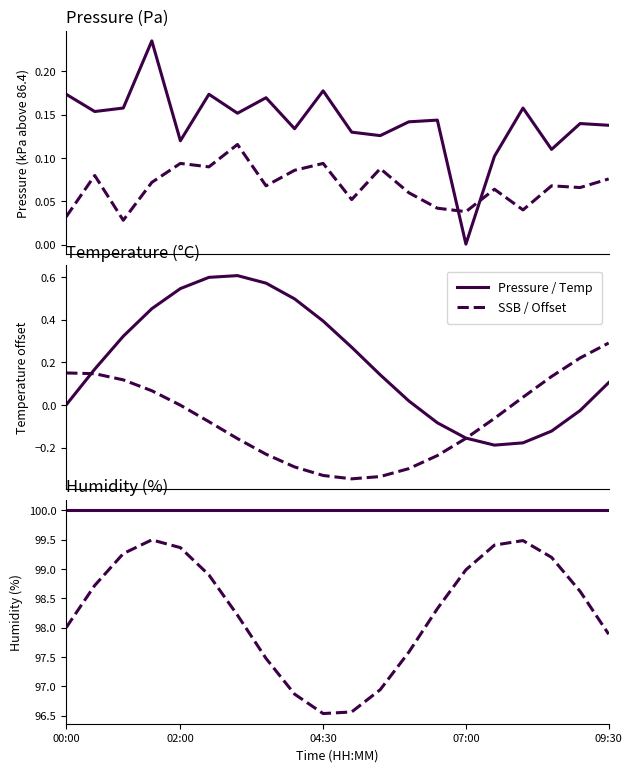

Where is Temperature nearest to the value 0?

00:00